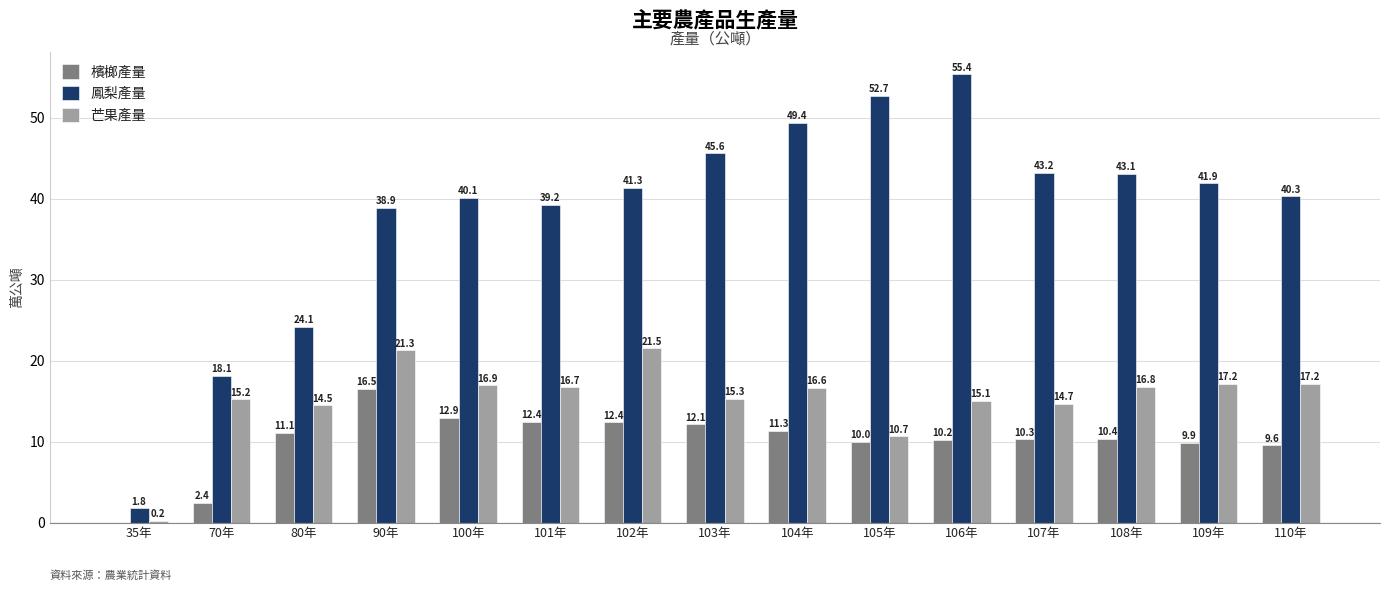

What is the total value across all series at 107年?

68.2